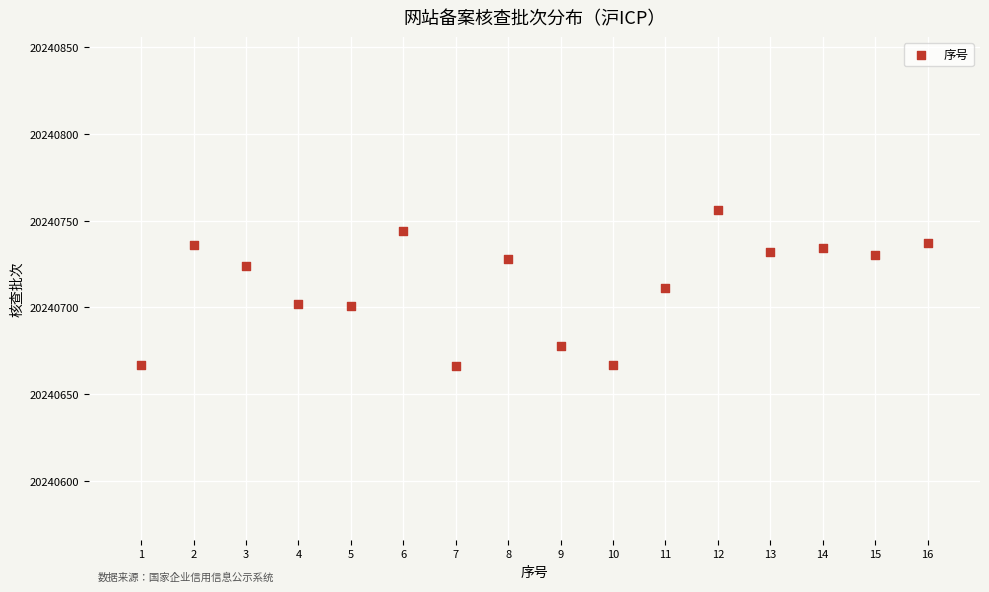

What is the range of Y values (max minus min)?

90